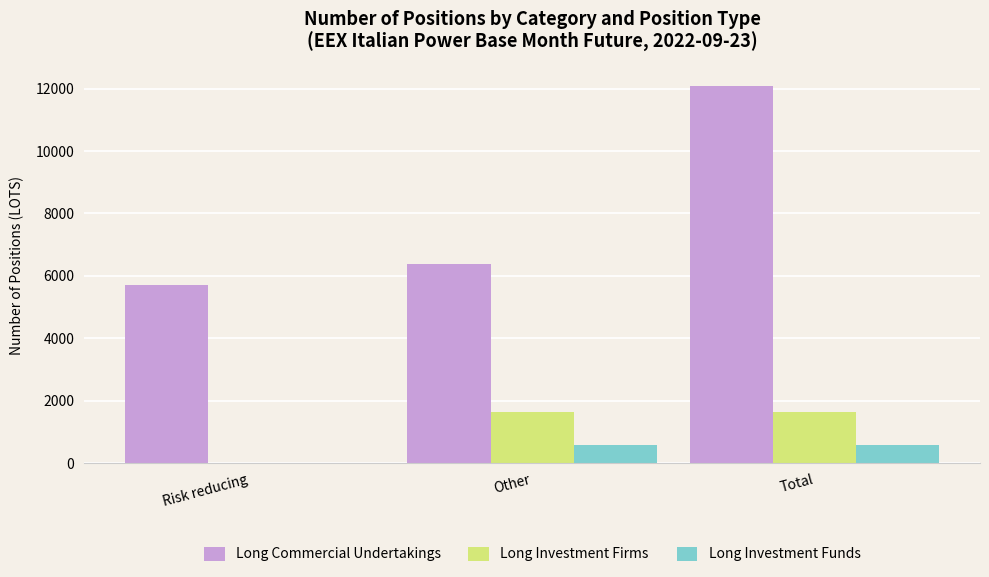

What is the maximum value shown in the chart?

12074